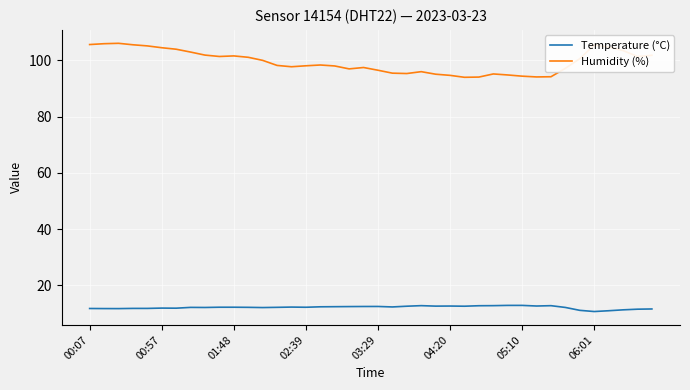

Which series has the largest range (max minus min)?

Humidity (%)